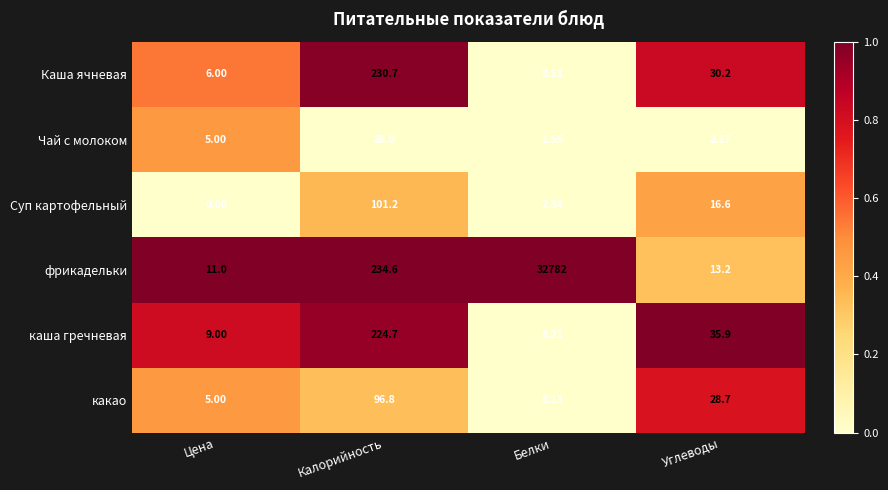

List the series in order of their peak value, lowest first.

Чай с молоком, какао, Суп картофельный, каша гречневая, Каша ячневая, фрикадельки